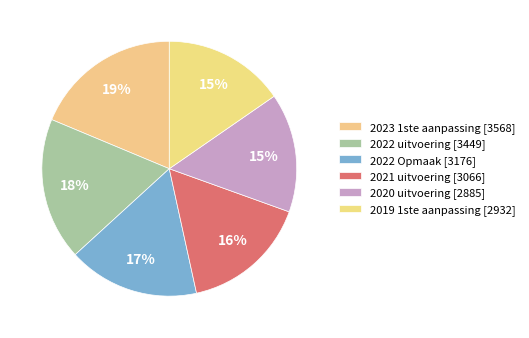

How many segments does this pie chart have?

6